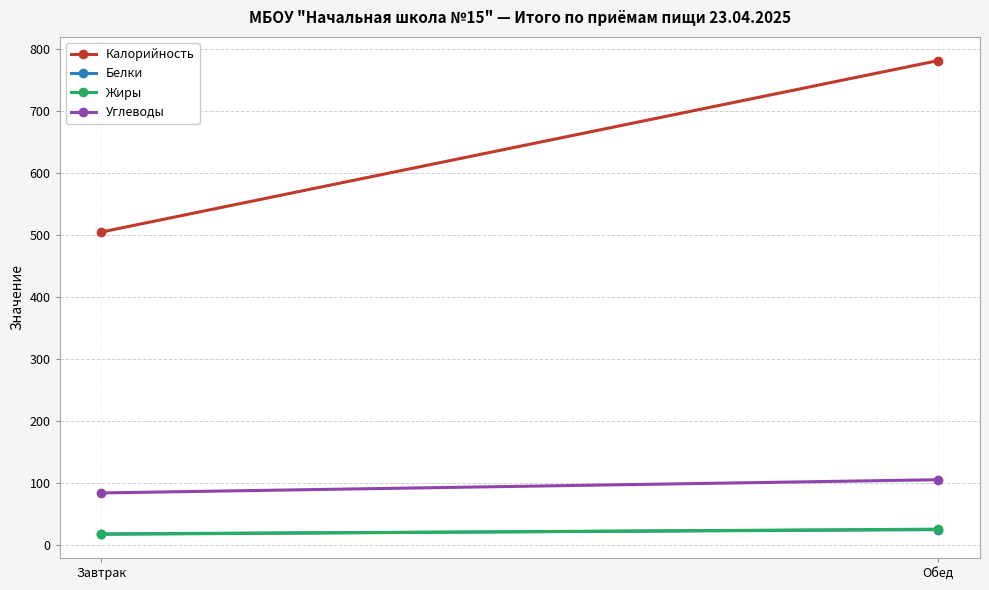

At how many categories does at least one series exceed 399?

2